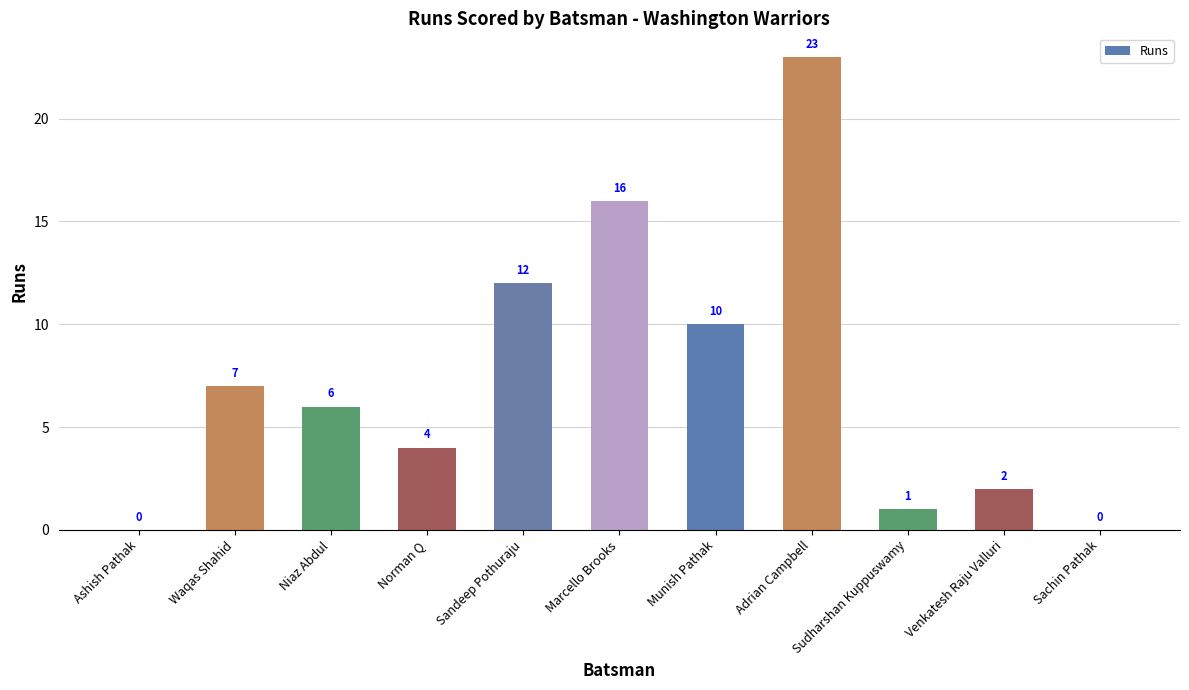

What is the maximum value shown in the chart?

23